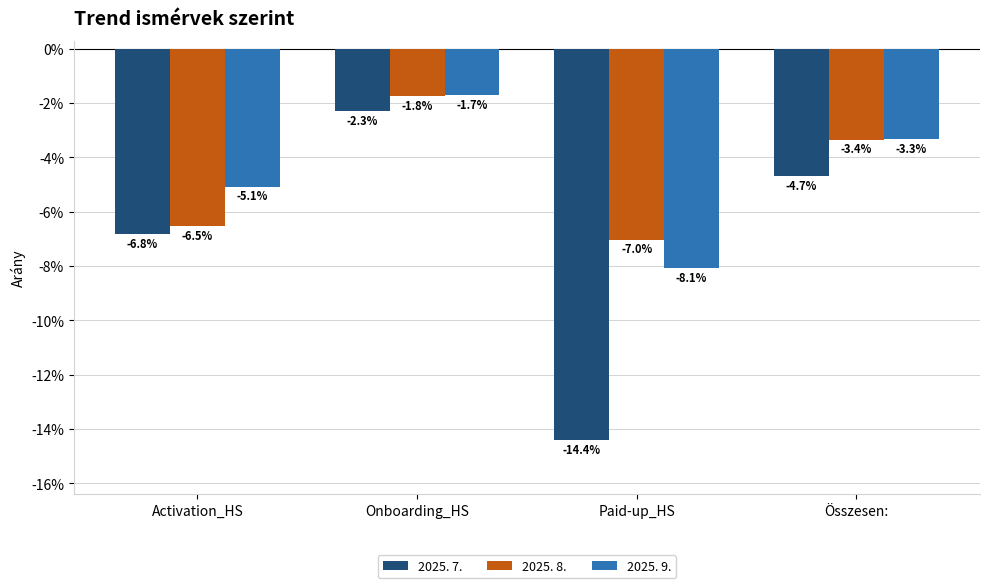

What is the sum of all 2025. 9. values?

-18.2